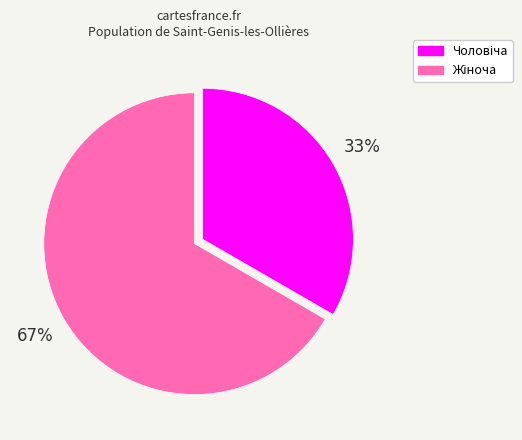

To the nearest percent, what is the average slice percentage?

50%